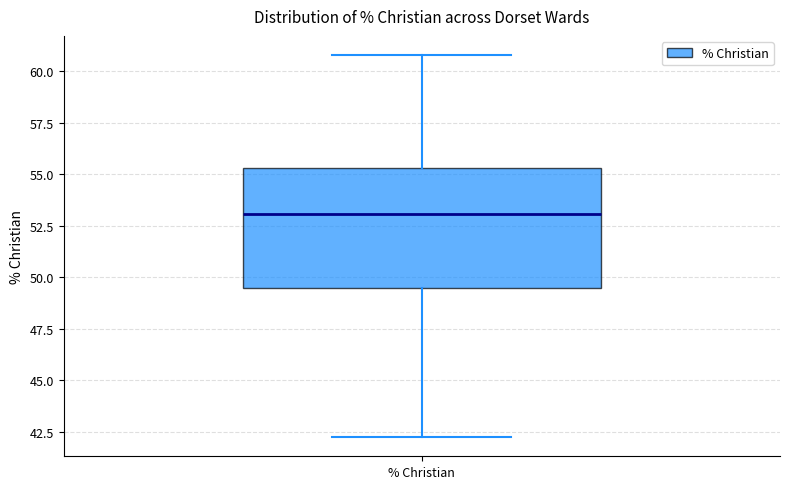

Read this box plot against the y-axis: the position of the median line, the range covered by the box, and the ends of both whiskers. The values are not printed on the chart, so give them approximately, as read against the axis.

median 53.0, box 49.5 to 55.5, whiskers 42.0 to 61.0